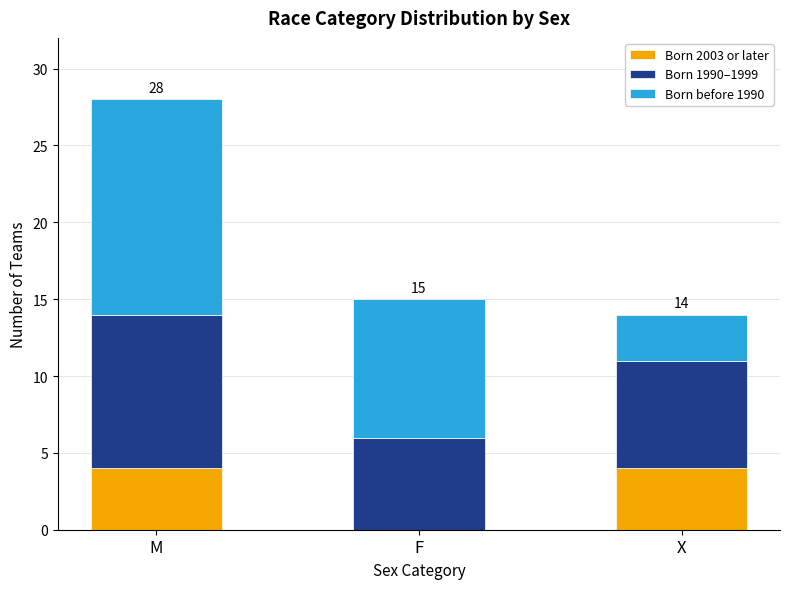

At which category is the sum across all series the highest?

M